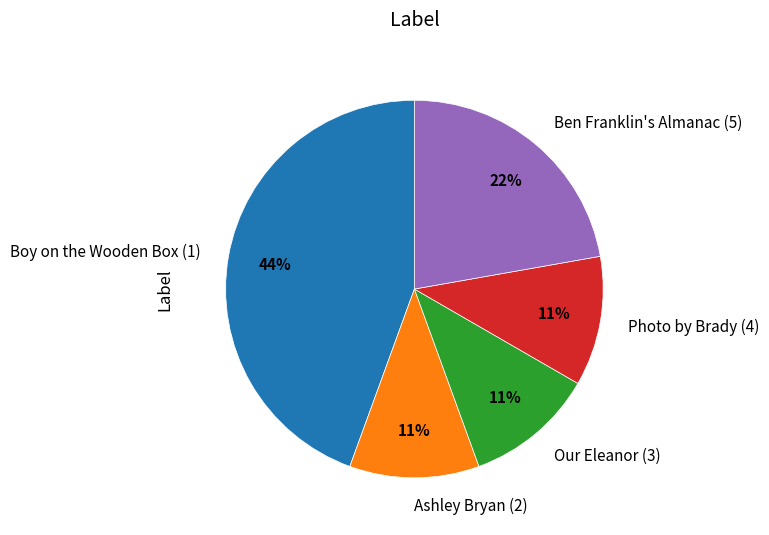

Do Boy on the Wooden Box (1) and Ben Franklin's Almanac (5) together represent more than half of the pie?

Yes